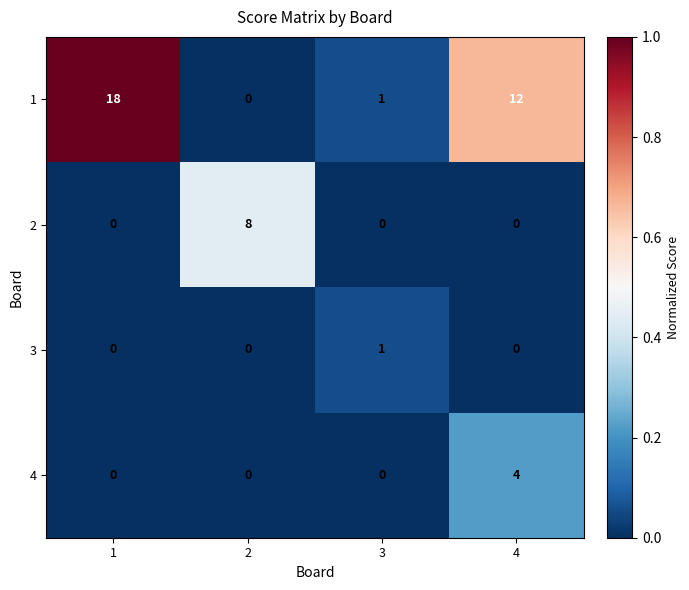

Which category has the highest value in the 3 series?

3